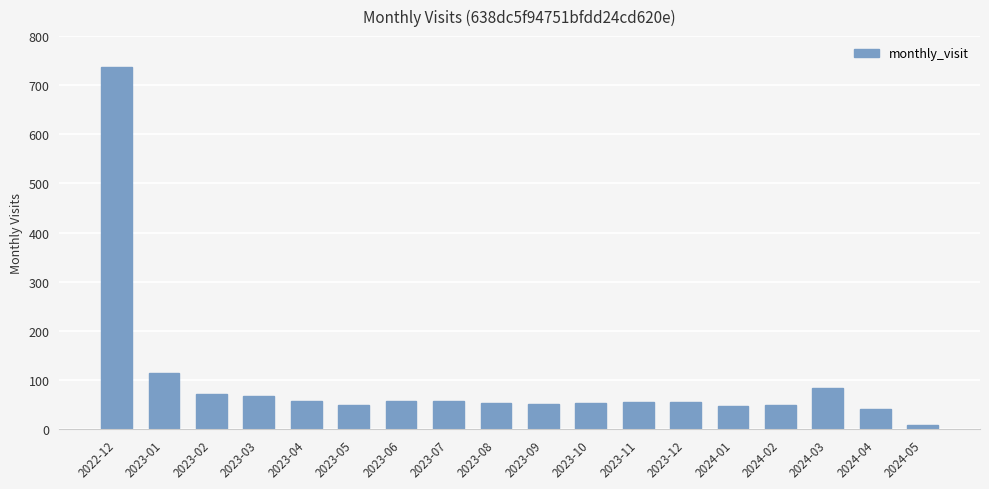

What is the change in value from 2023-08 to 2024-01?

-7